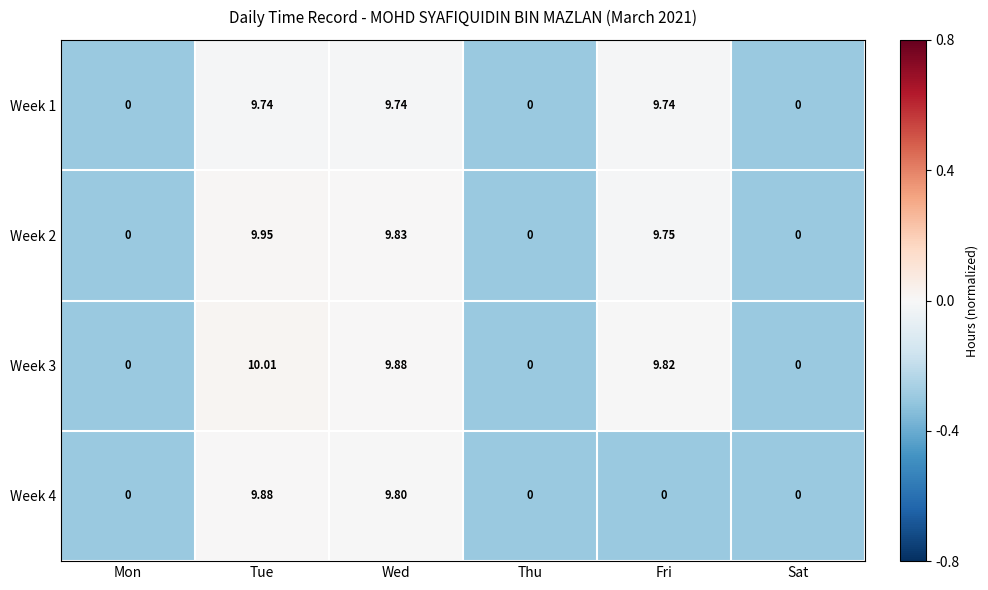

What is the difference between the highest and lowest values at Fri?

9.8